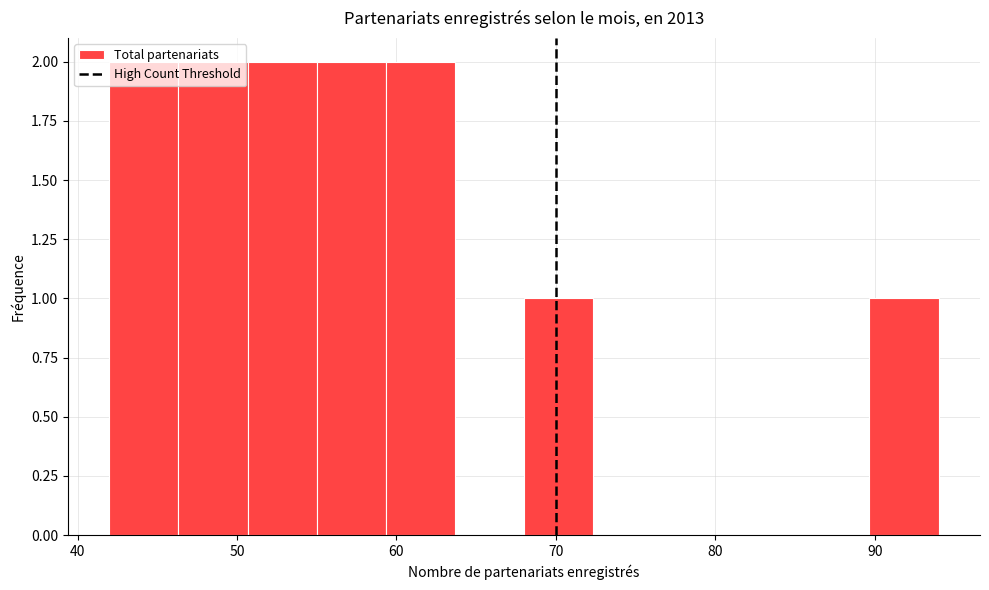

How tall is the bar that spans 51 to 55 on the x-axis? Neither the bar edges nor the heights are printed on the chart, so give them approximately, as read against the axes.

2